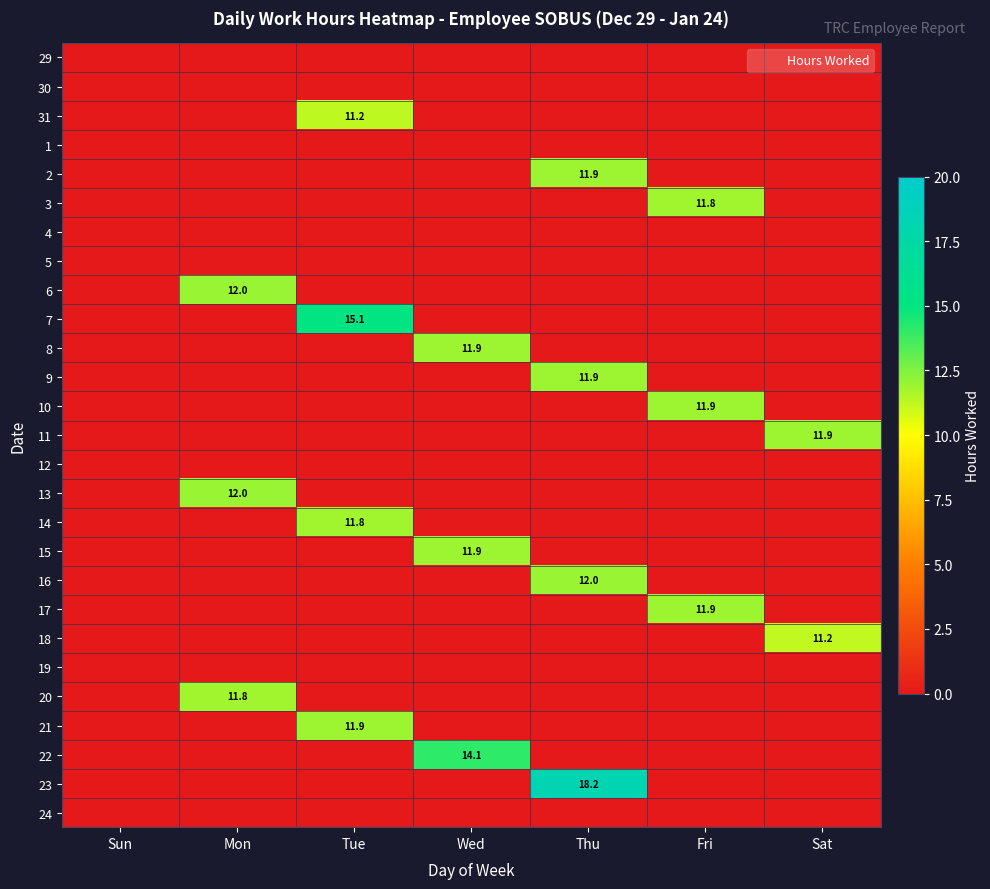

True or false: 11 has a value of 11.9 at Sat.

True